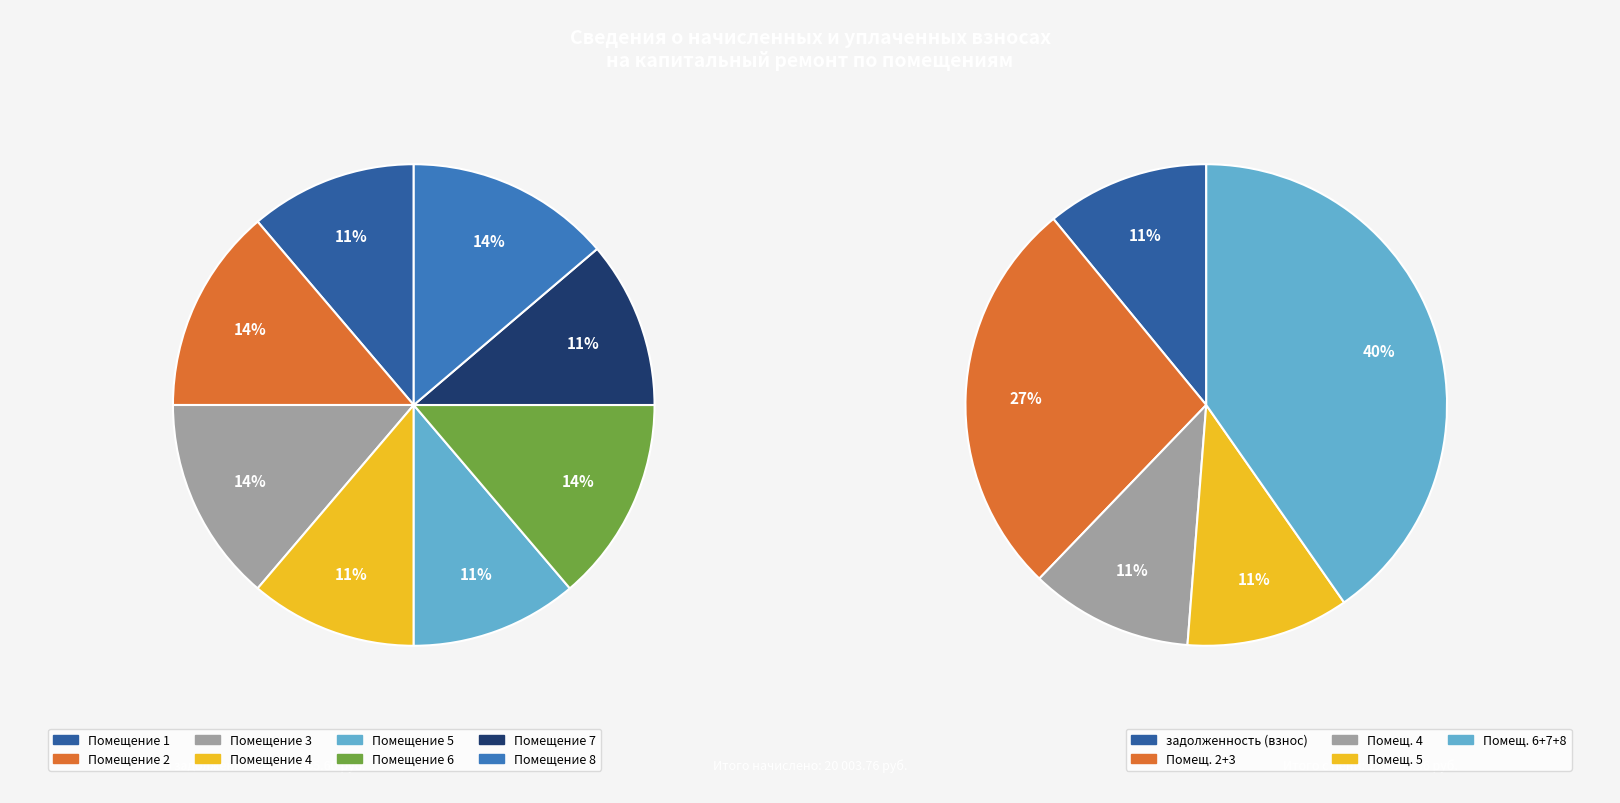

Do 4 and 8 together represent more than half of the pie?

No